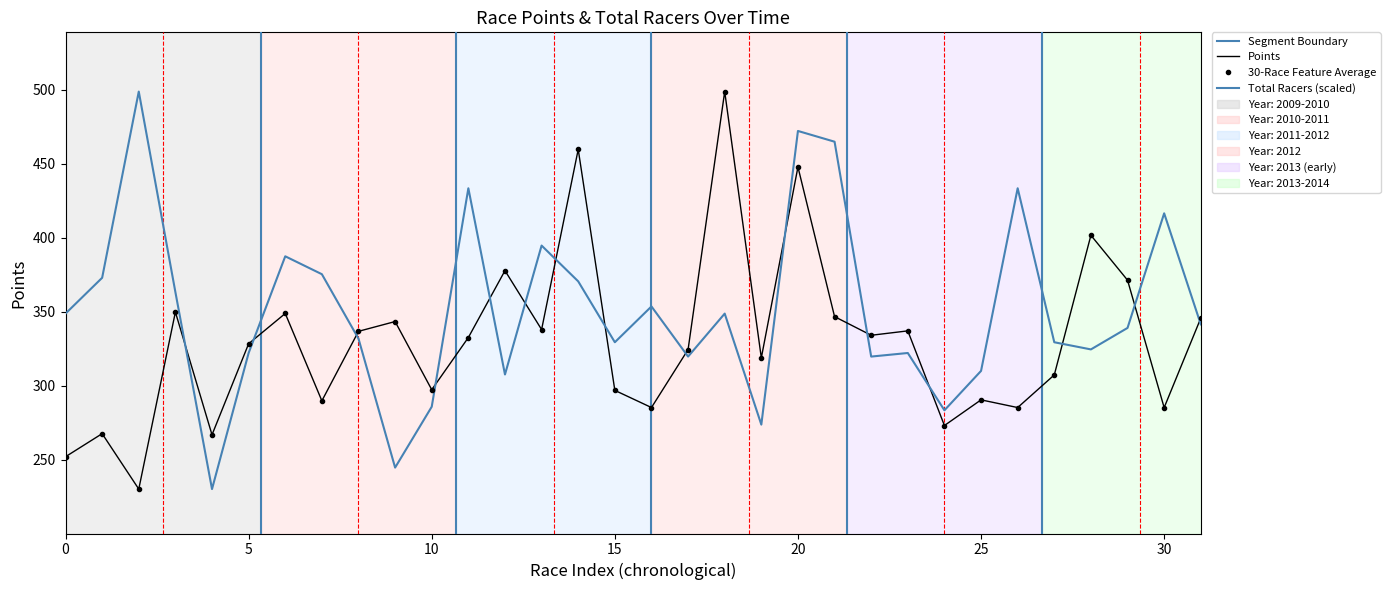

At which category is the sum across all series the highest?

20